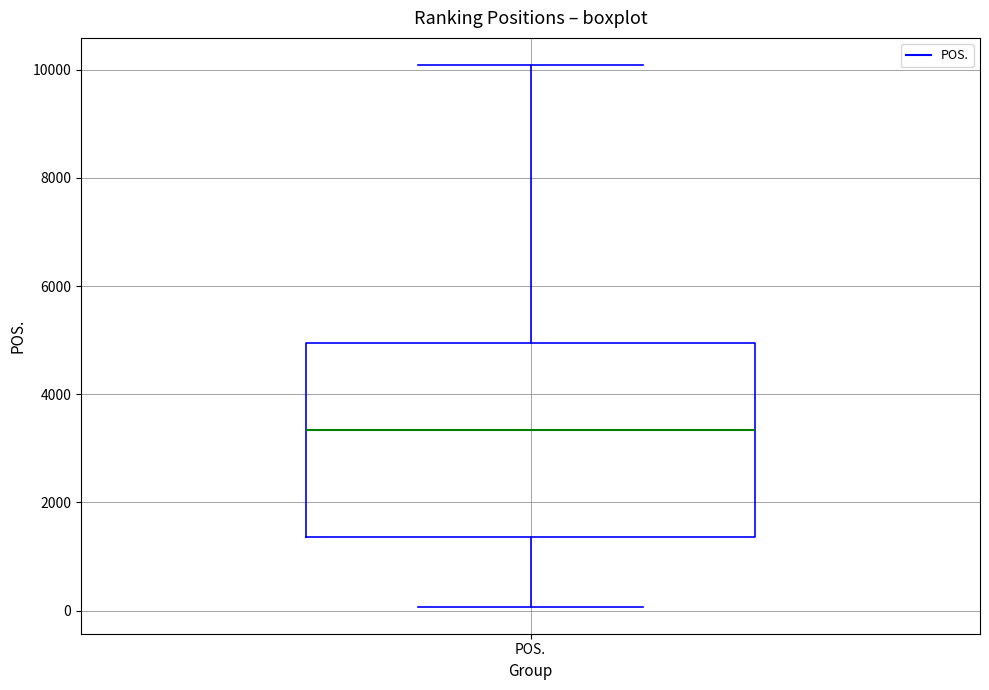

Read this box plot against the y-axis: the position of the median line, the range covered by the box, and the ends of both whiskers. The values are not printed on the chart, so give them approximately, as read against the axis.

median 3400, box 1400 to 5000, whiskers 0 to 10000